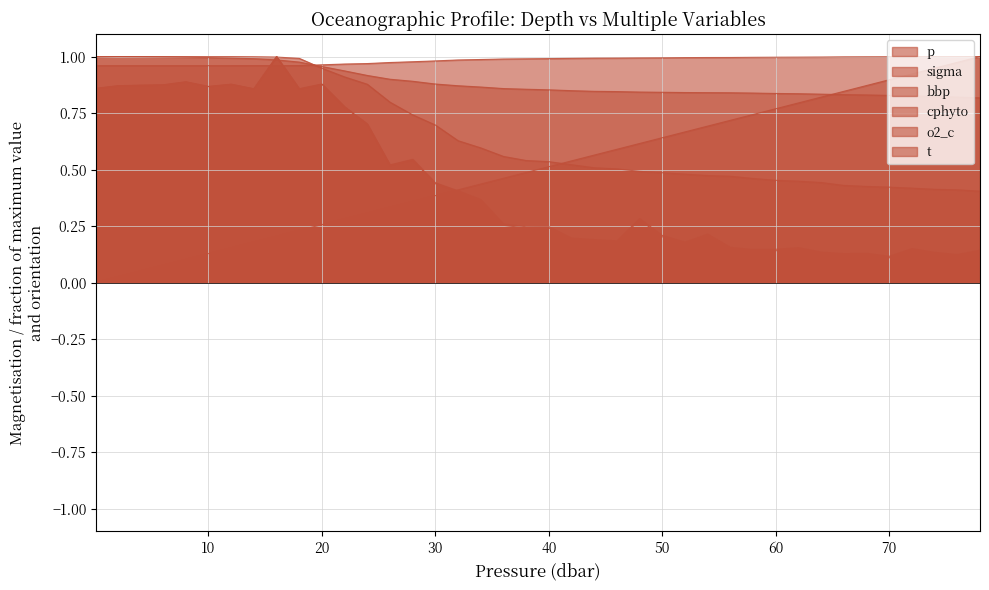

Which series changed the most between 36.0 and 62.0?

p